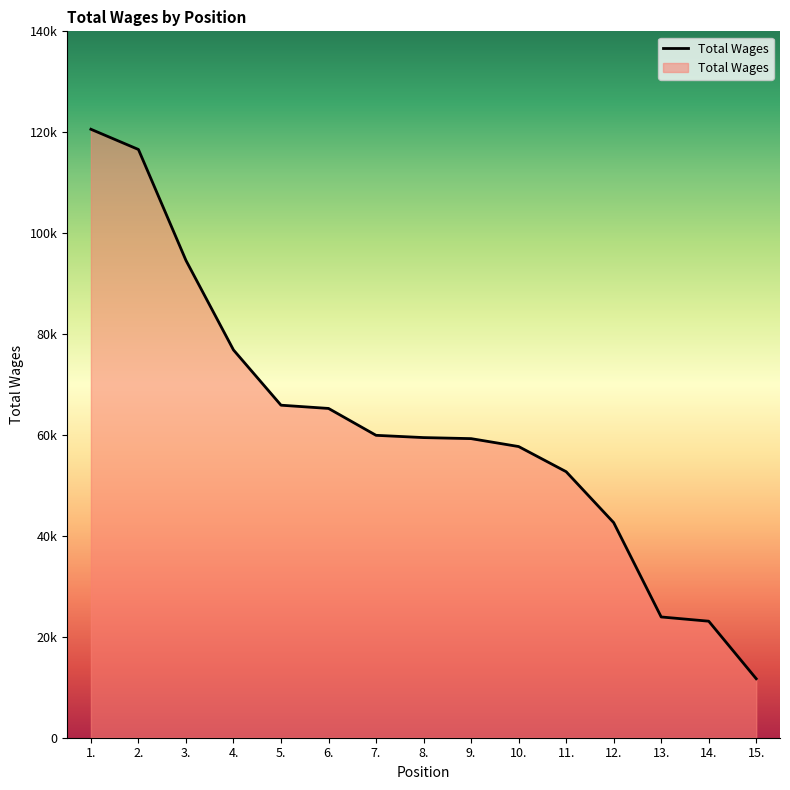

What value does the data have at 14.?

23094